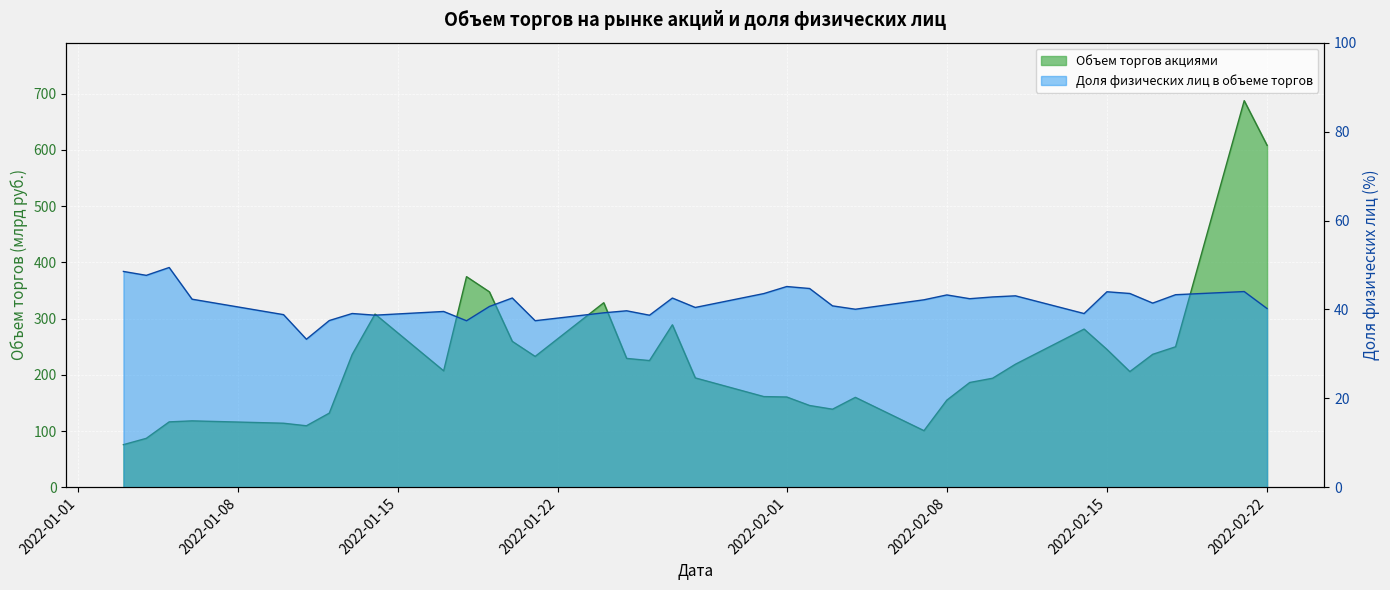

Which series has the largest total across all categories?

Объем торгов акциями